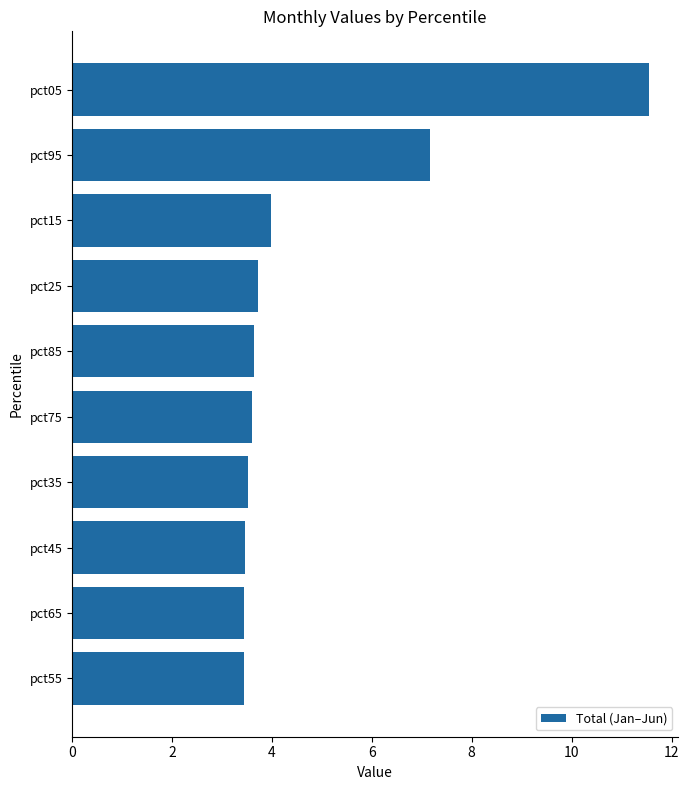

Where is the data nearest to the value 7?

pct95